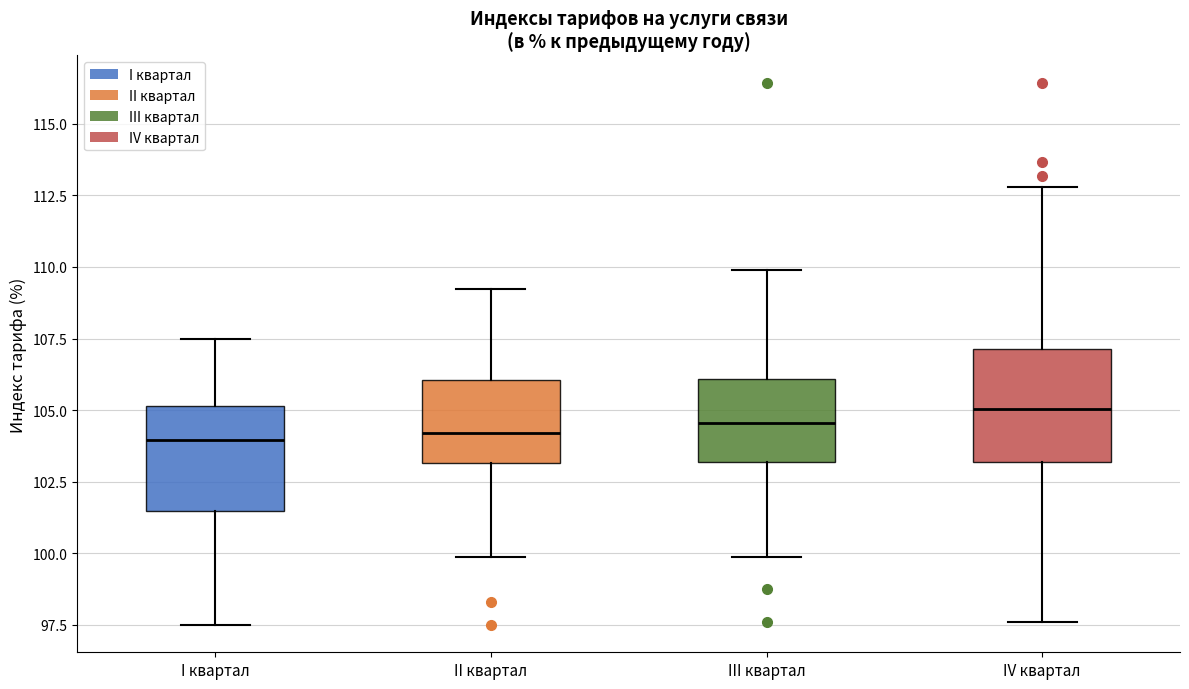

Reading left to right, read every box against the y-axis: the position of its median line, the range the box covers, and the ends of its whiskers. The values are not printed on the chart, so give them approximately, as read against the axis.

I квартал: median 104.0, box 101.5 to 105.0, whiskers 97.5 to 107.5
II квартал: median 104.0, box 103.0 to 106.0, whiskers 100.0 to 109.0
III квартал: median 104.5, box 103.0 to 106.0, whiskers 100.0 to 110.0
IV квартал: median 105.0, box 103.0 to 107.0, whiskers 97.5 to 113.0